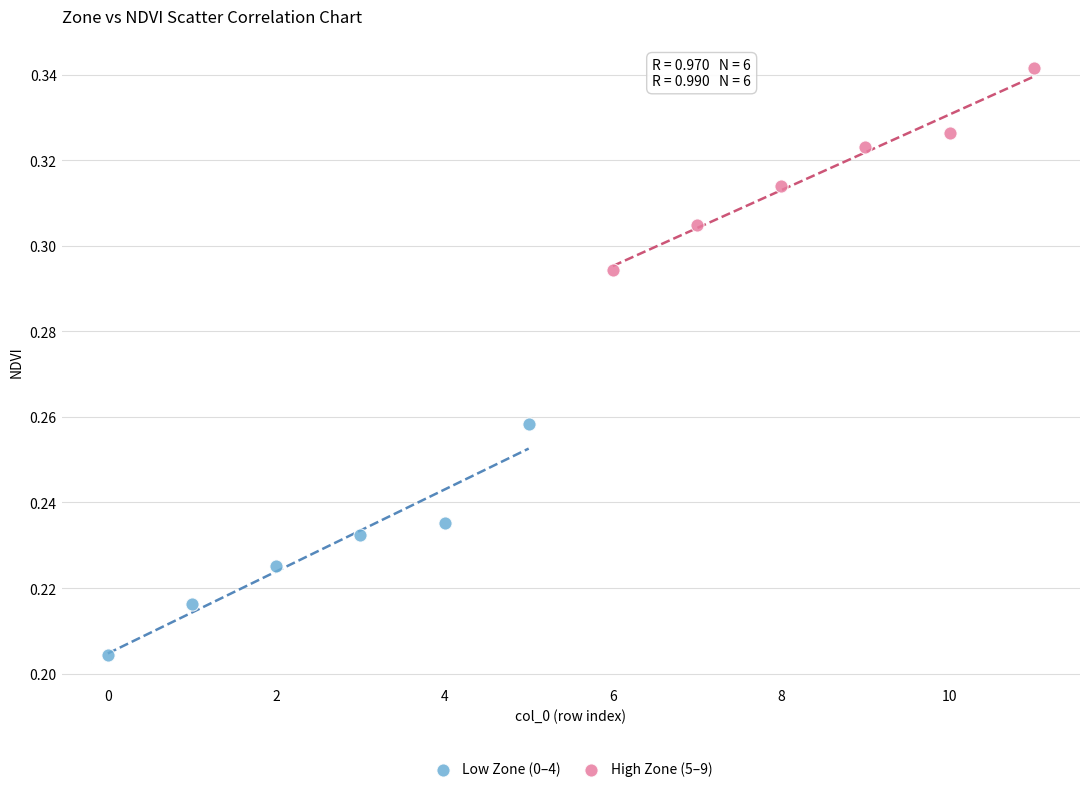

What are all the series names shown in the legend?

Low Zone (0–4), High Zone (5–9)